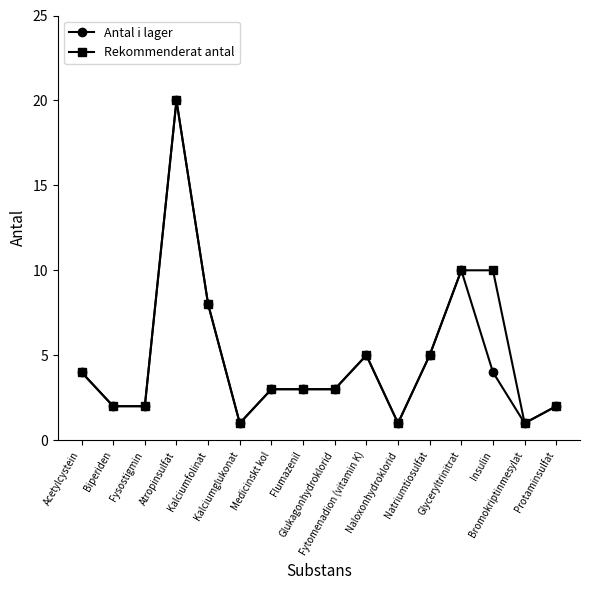

What is the maximum value for Rekommenderat antal?

20